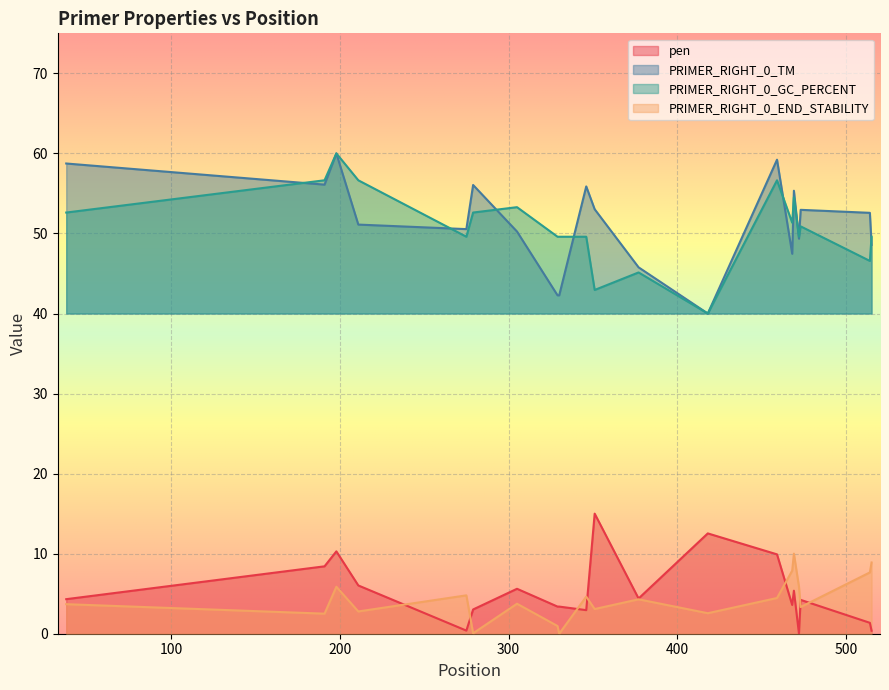

What is the average value of the PRIMER_RIGHT_0_END_STABILITY series?

4.4